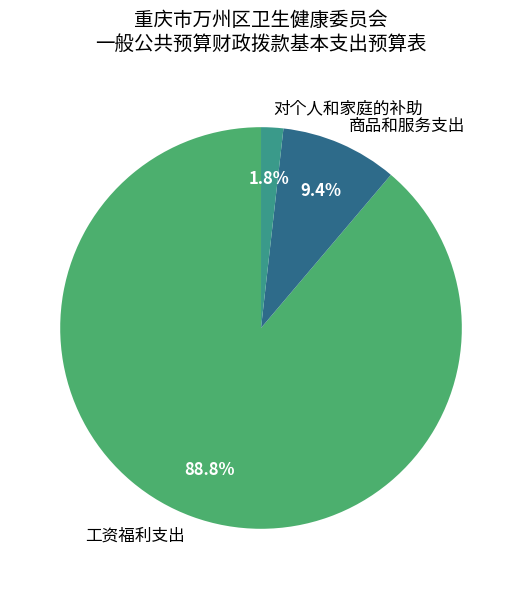

Which slice is the largest?

工资福利支出